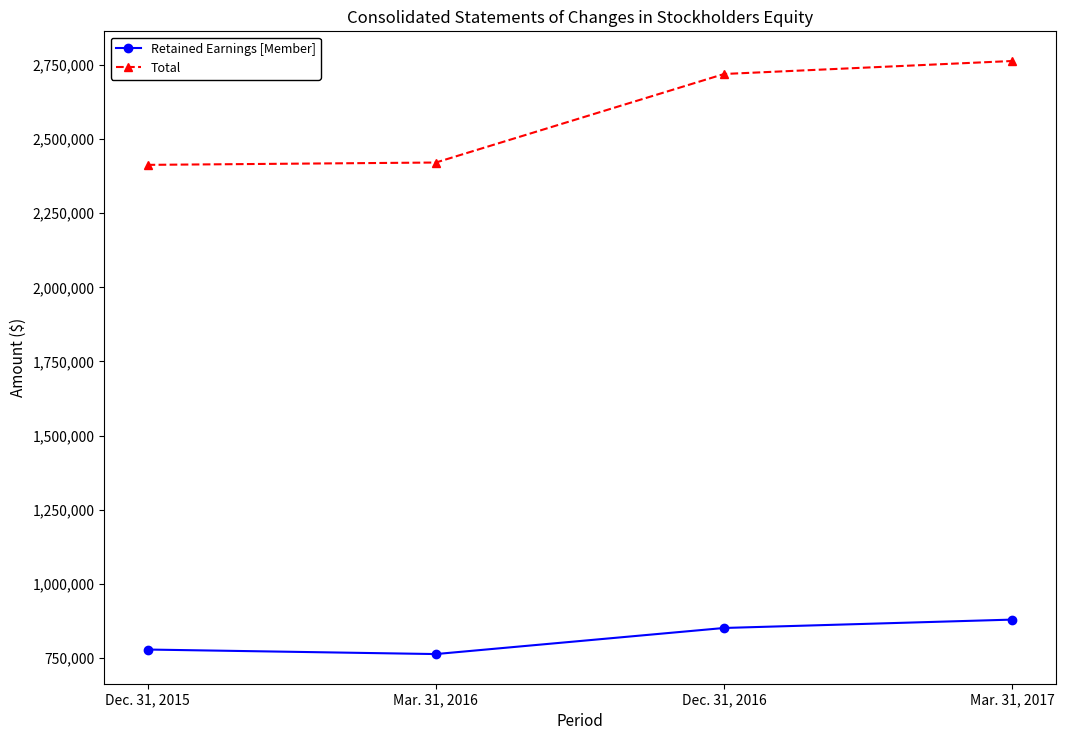

Which category has the highest value in the Retained Earnings [Member] series?

Mar. 31, 2017